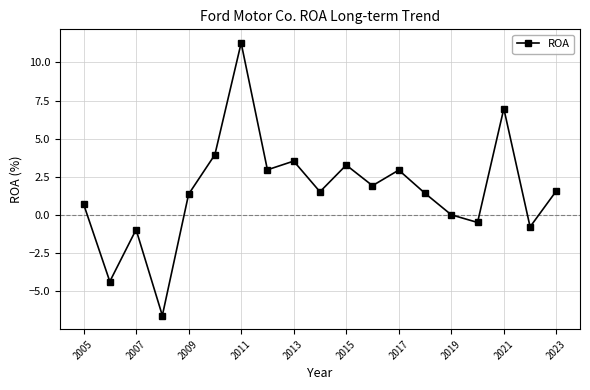

What is the value of the 6th point from the left?

4.0